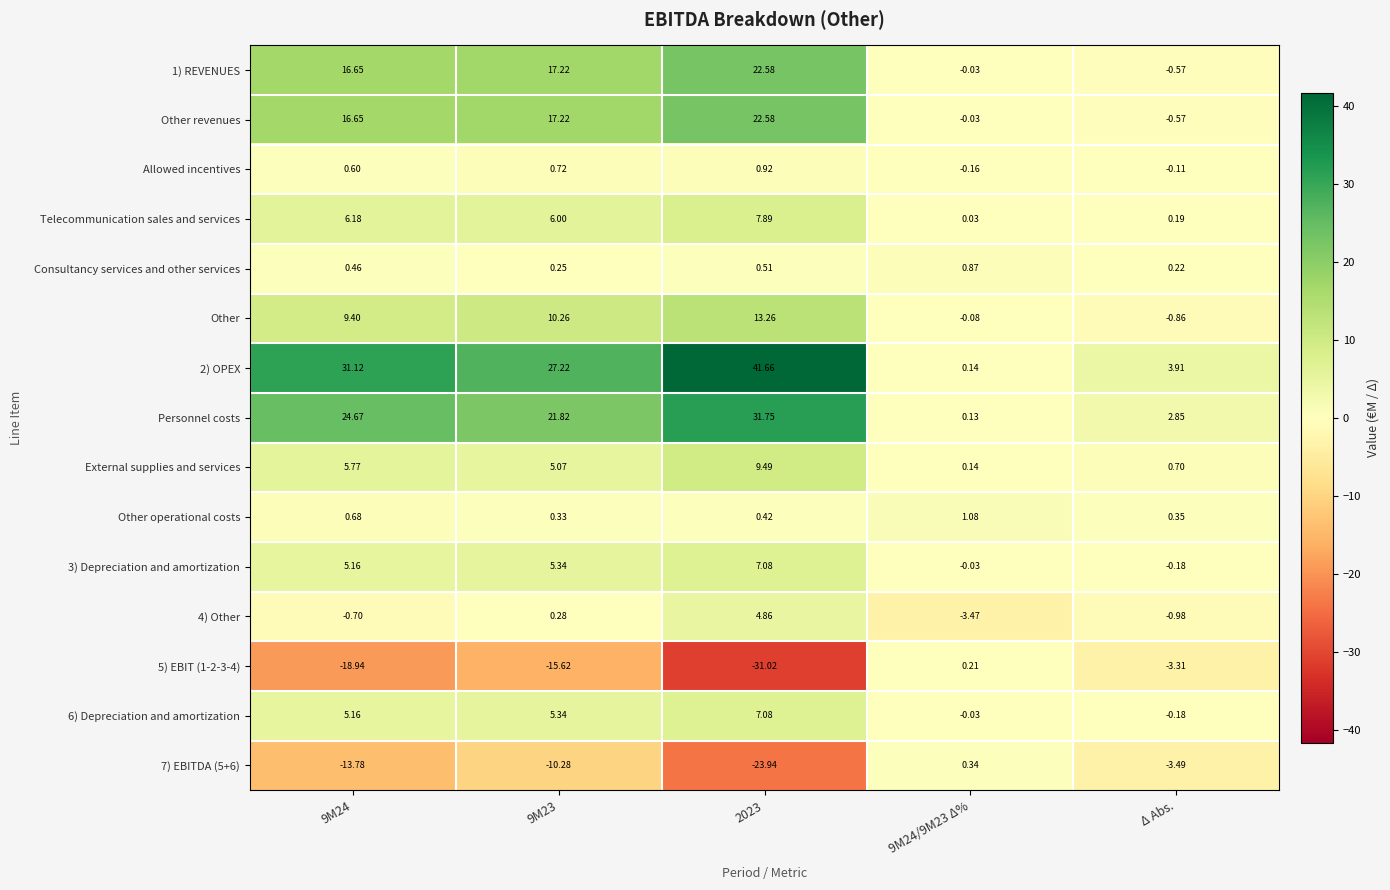

Is the value of Telecommunication sales and services at 9M24 greater than the value of 2) OPEX at 9M24/9M23 Δ%?

Yes